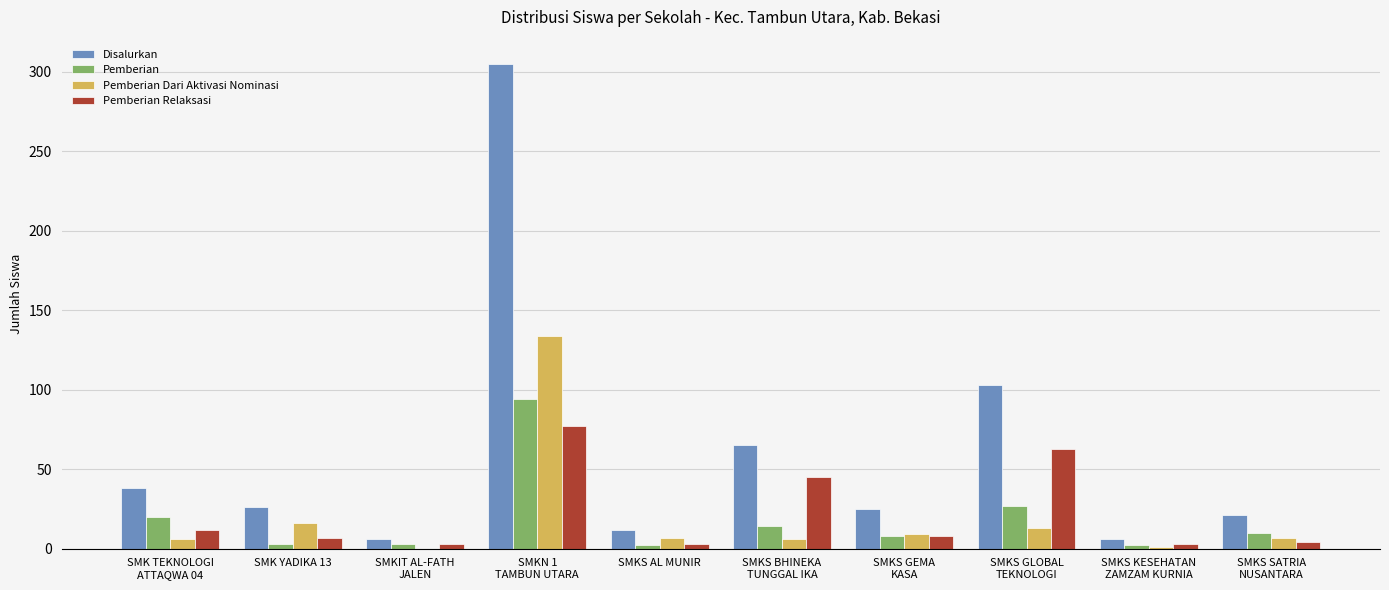

What is the sum of all Disalurkan values?

607